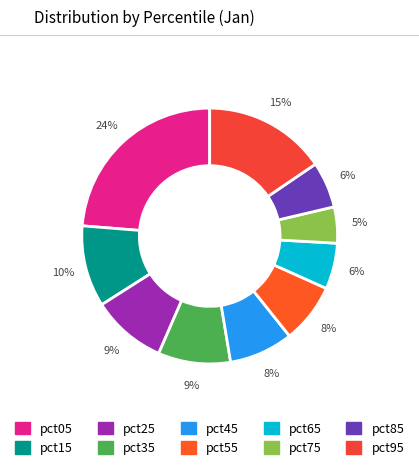

The pct65 slice represents 6% of the pie. True or false?

True